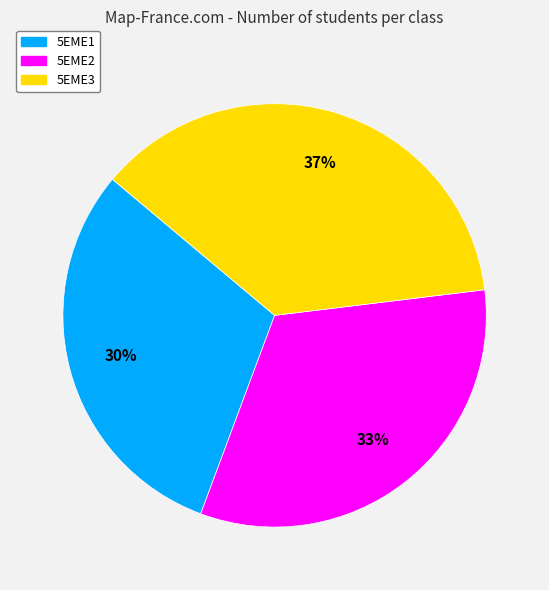

Combined, do 5EME2 and 5EME1 account for over 50%?

Yes